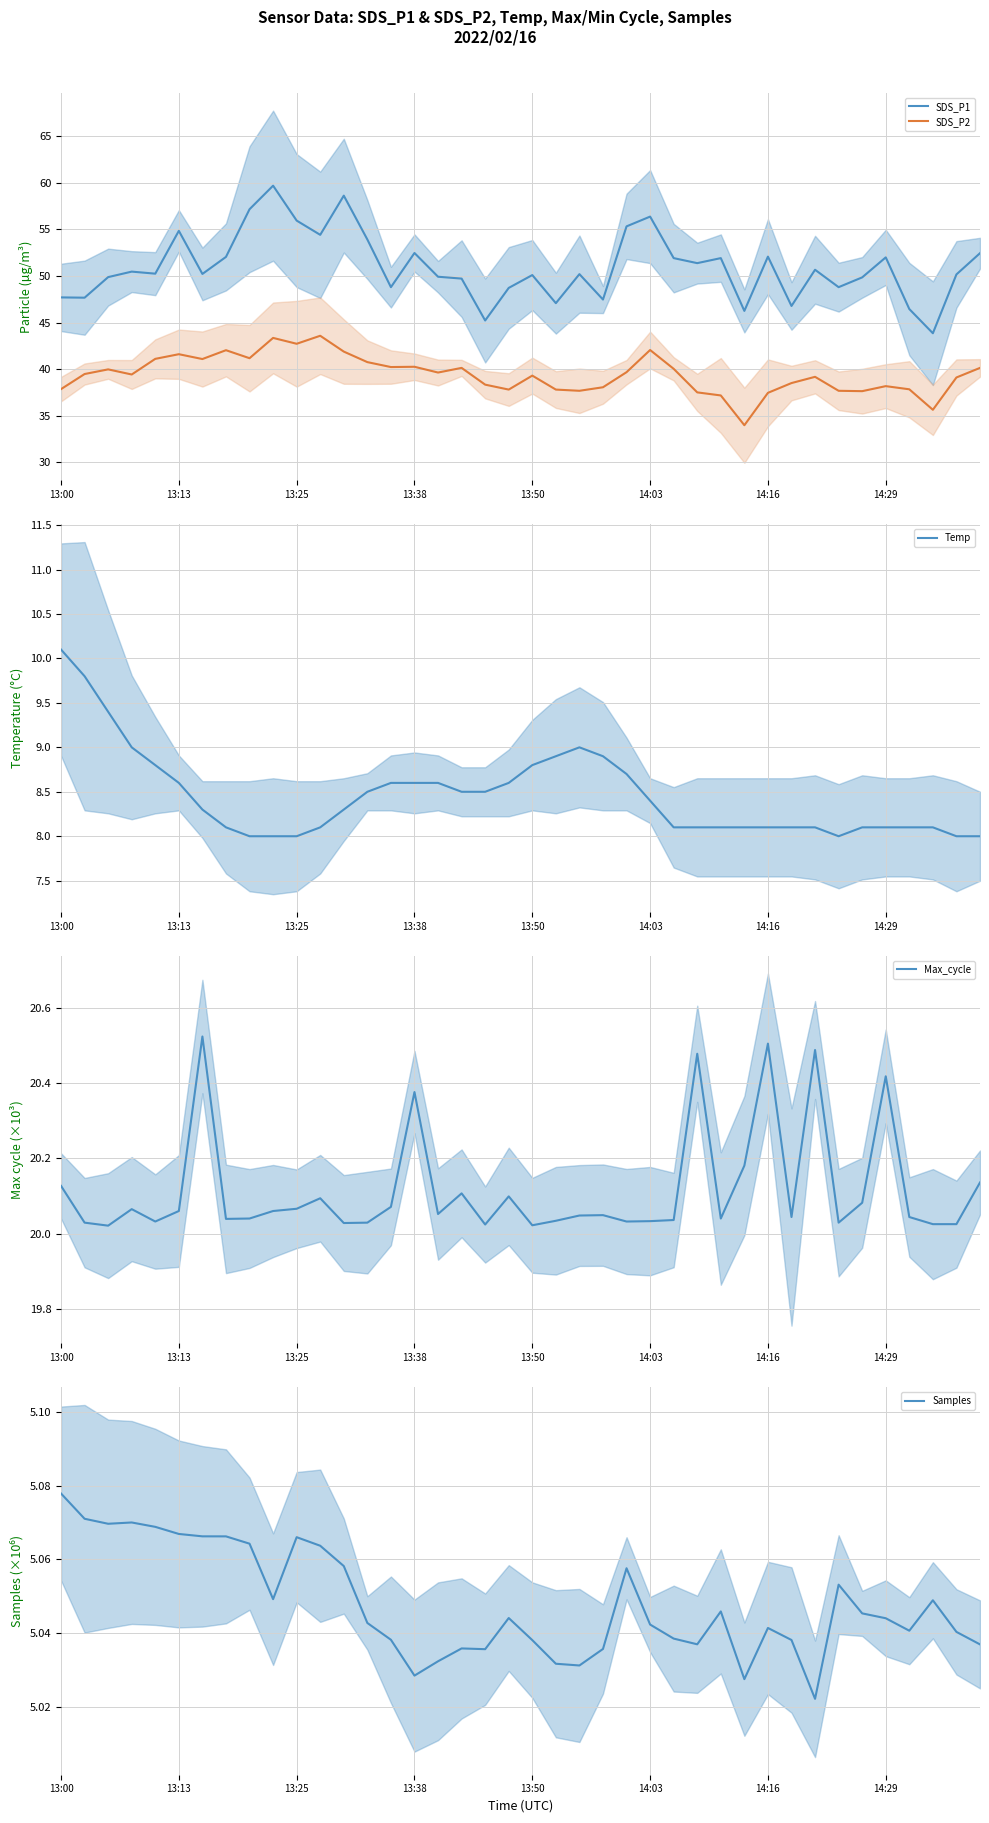

Does the chart have visible grid lines?

Yes